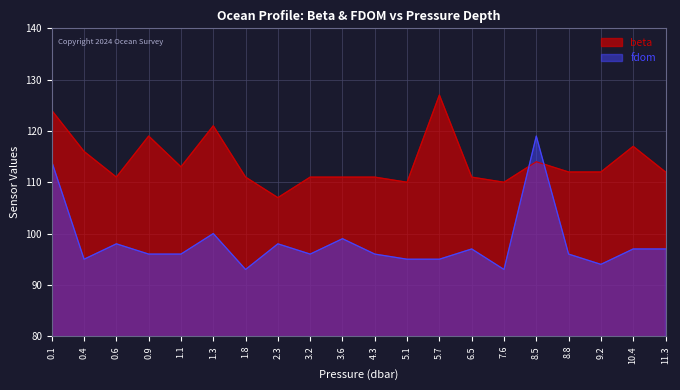

Between which two adjacent categories do beta and fdom first intersect?

7.6 and 8.5